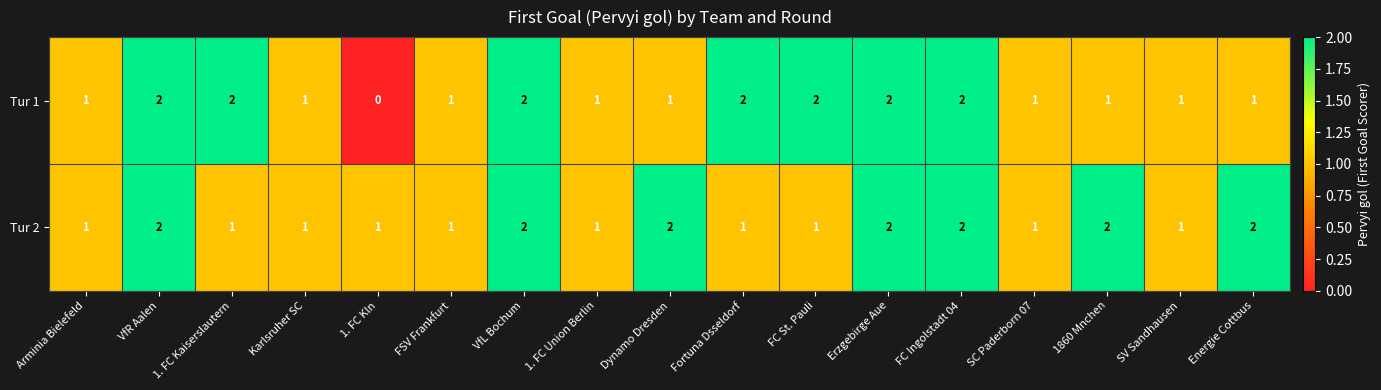

What is the total value across all series at Dynamo Dresden?

3